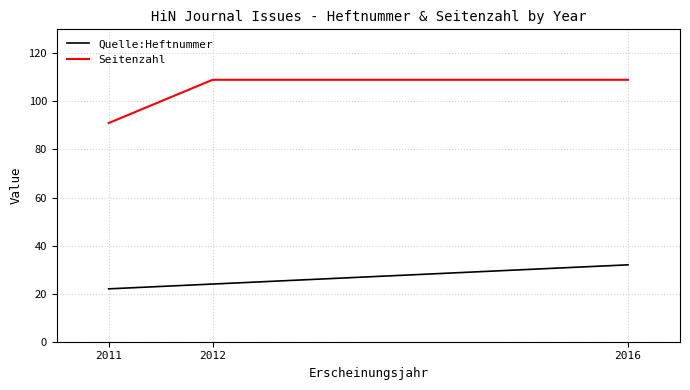

Is the value of Quelle:Heftnummer at 2011 greater than the value of Seitenzahl at 2012?

No